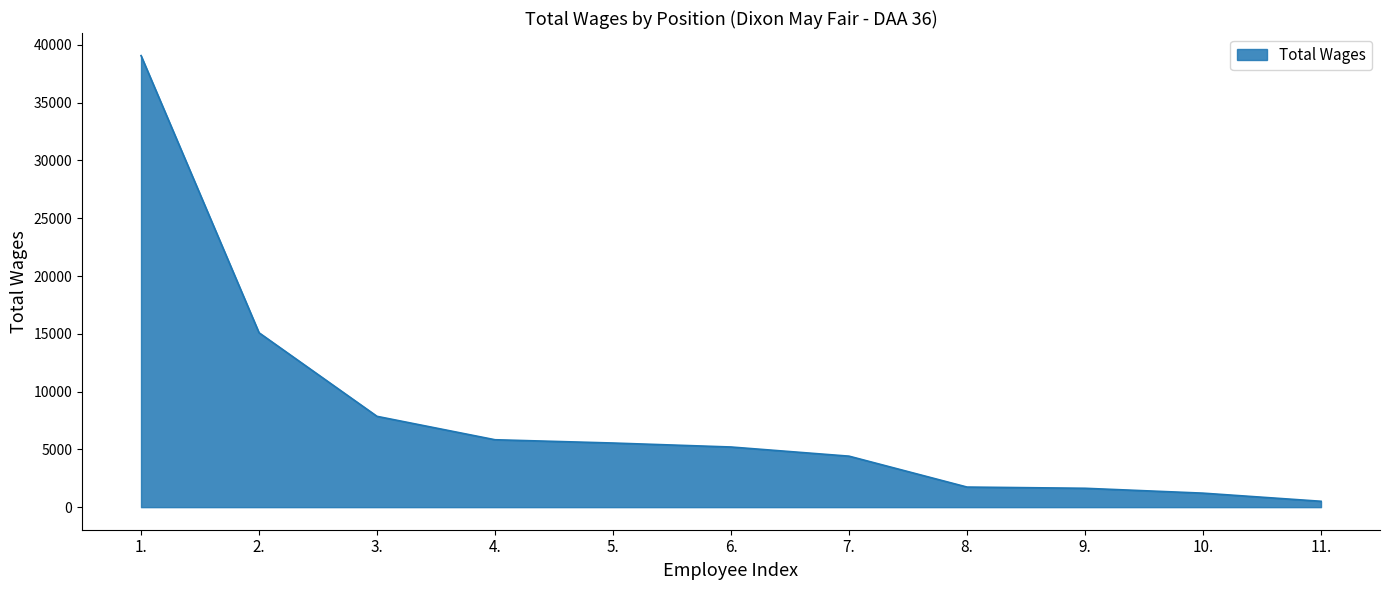

What is the approximate value at 9.?

1632